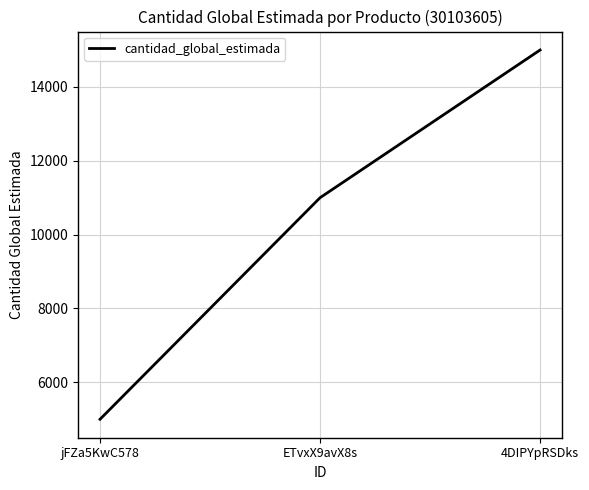

What is the minimum value shown in the chart?

5000